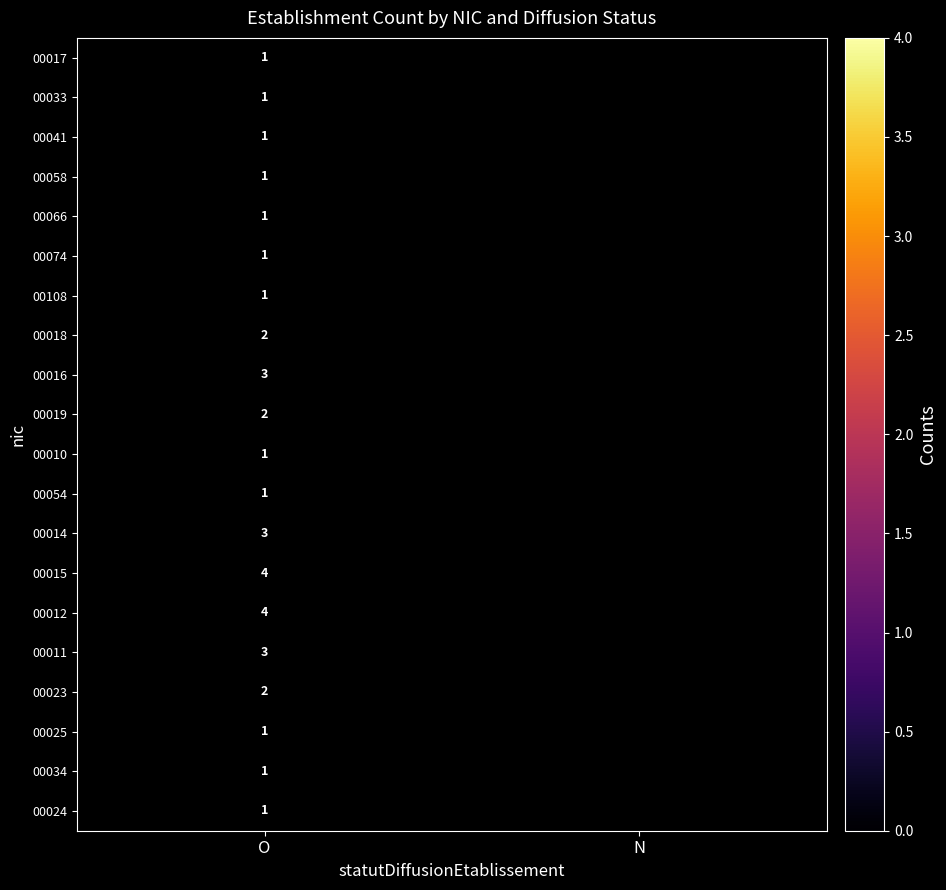

What is the spread (max minus min) of values at O?

3